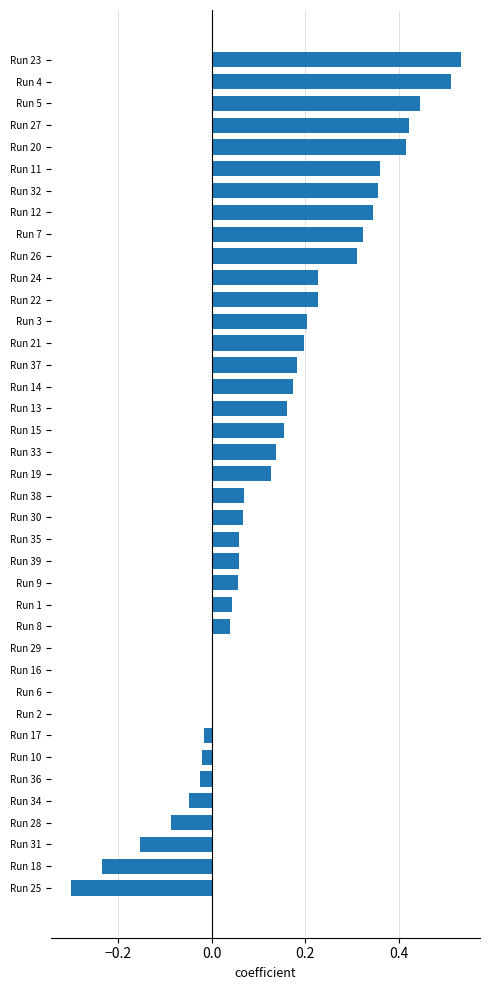

The chart shows a value of 0.2 at Run 37. True or false?

True